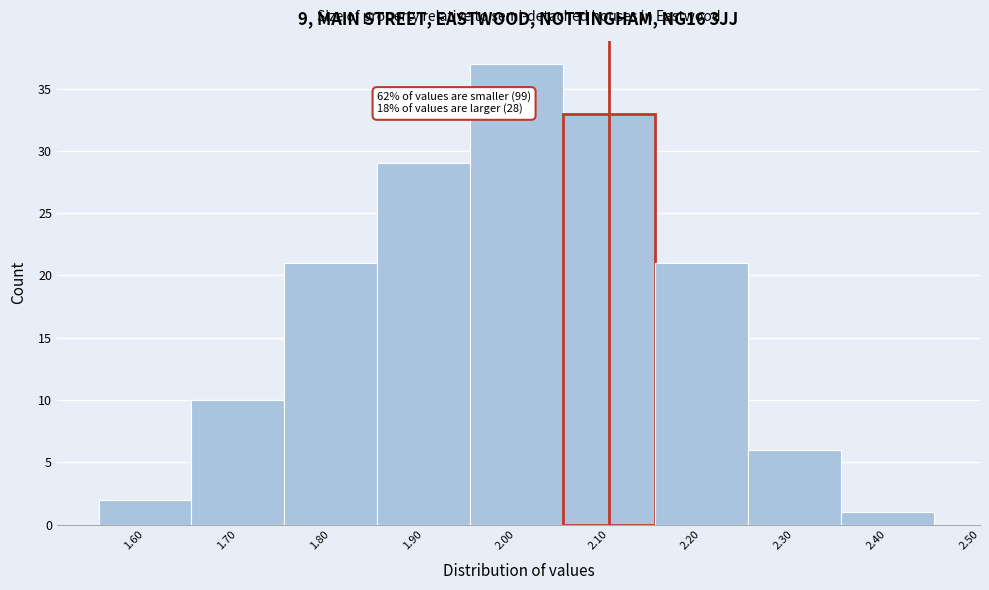

Over which range of the x-axis is the bar tallest?

1.95 to 2.05